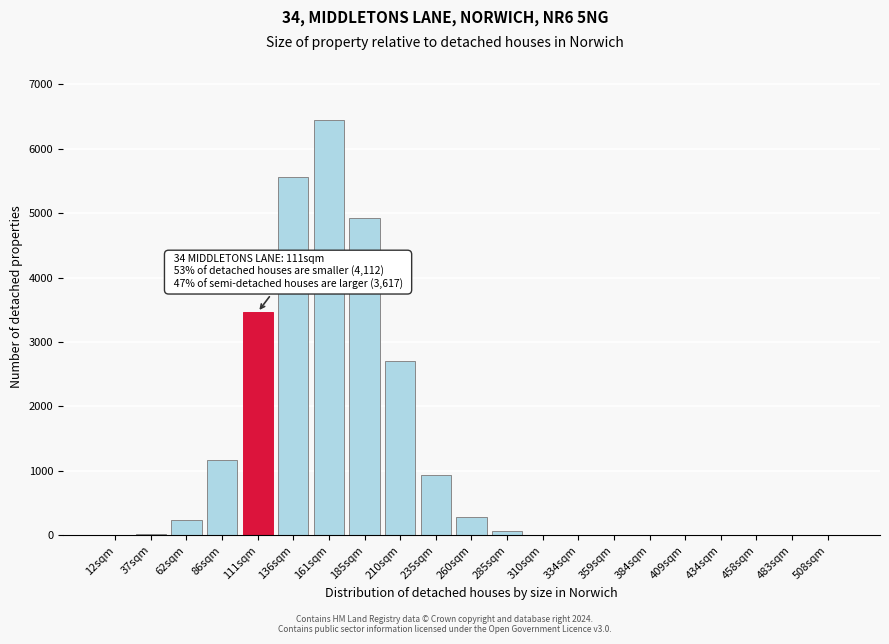

Which has a higher value, 235sqm or 62sqm?

235sqm